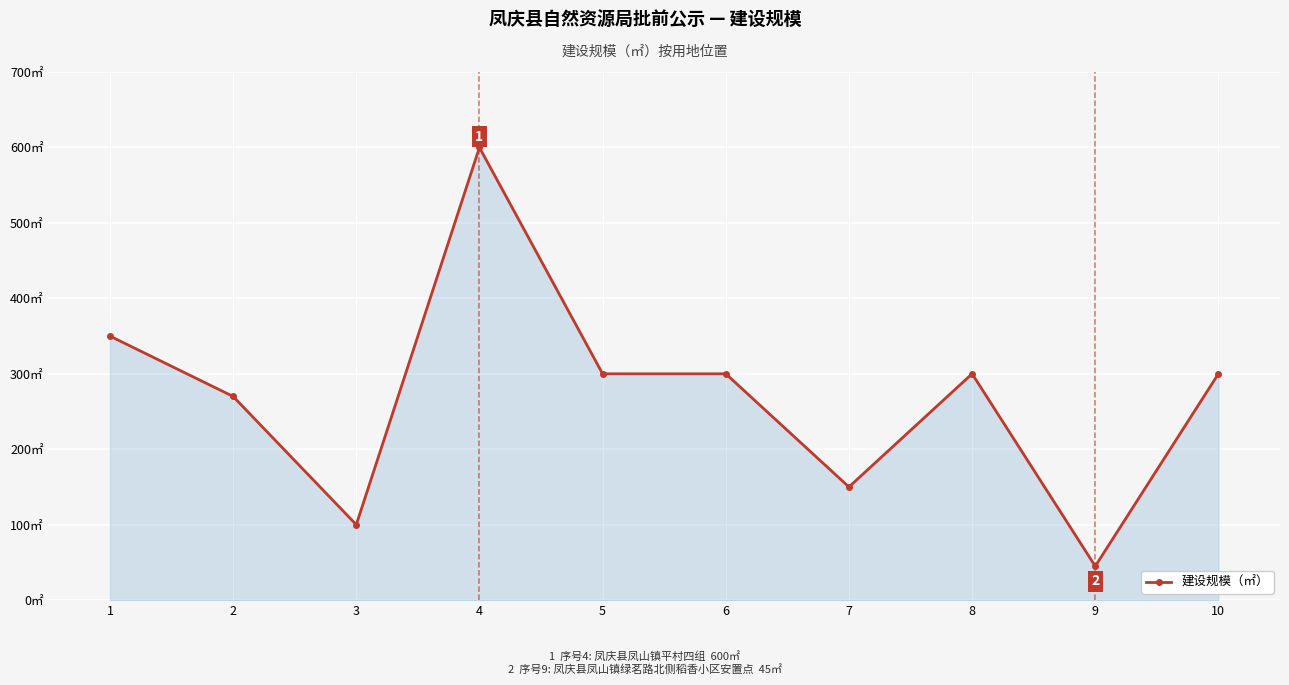

How many lines are shown in the chart?

1